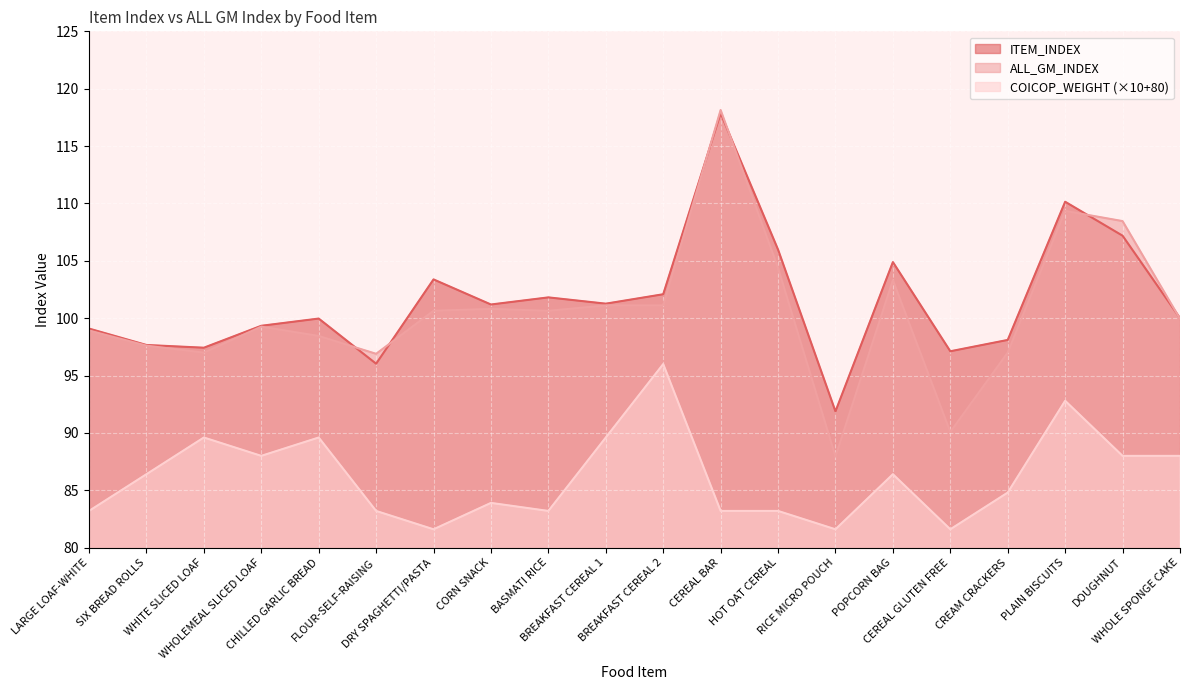

Between CHILLED GARLIC BREAD and CEREAL GLUTEN FREE, which series saw the biggest shift?

ALL_GM_INDEX